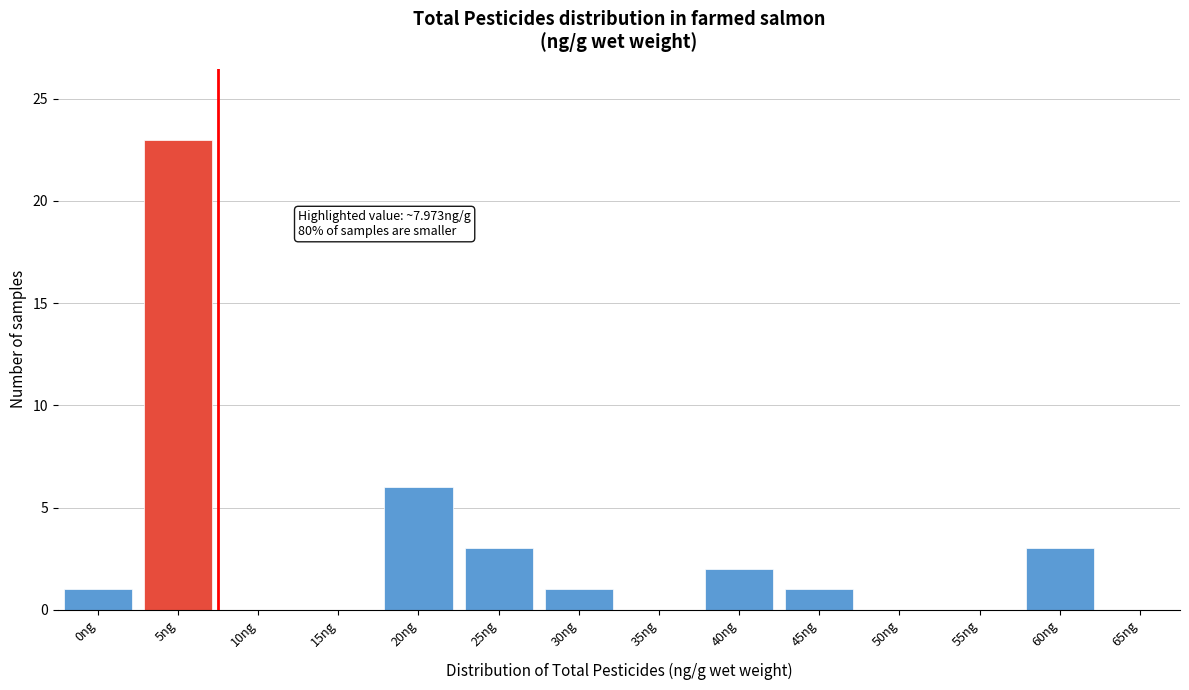

Reading right to left, what are all the values shown in this chart?

65ng=0	60ng=3	55ng=0	50ng=0	45ng=1	40ng=2	35ng=0	30ng=1	25ng=3	20ng=6	15ng=0	10ng=0	5ng=23	0ng=1